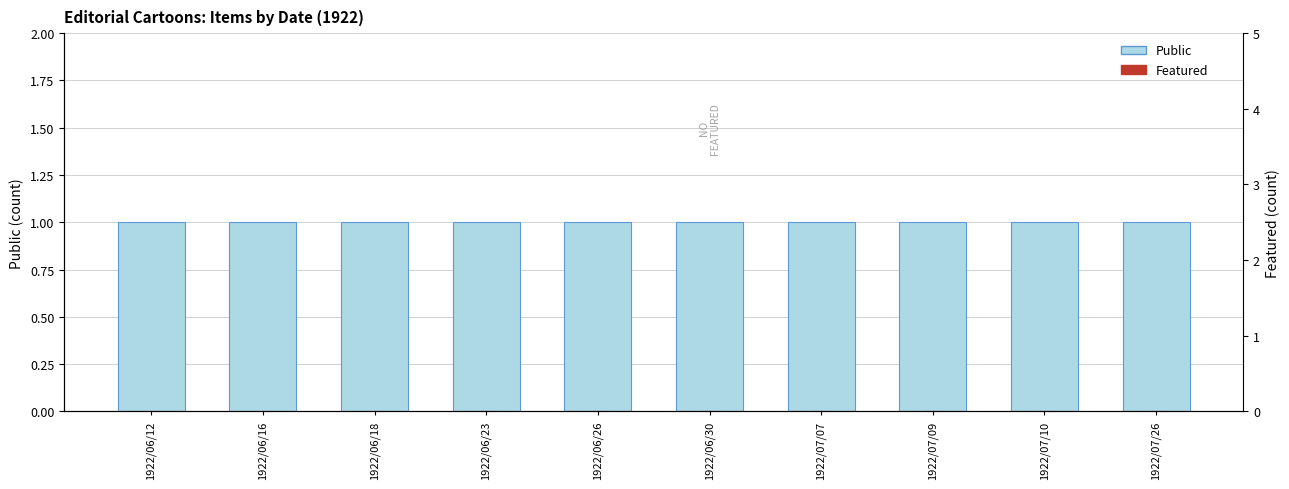

Is the value of Featured at 1922/07/26 greater than the value of Public at 1922/07/07?

No